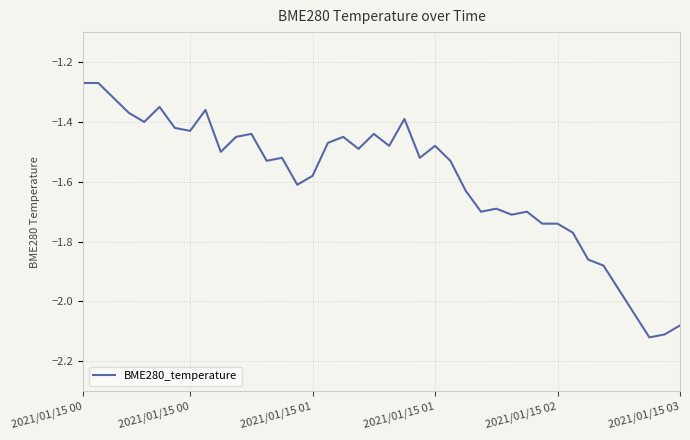

Reading right to left, list all the values displayed in this chart.

-2.1	-2.1	-2.1	-2.0	-2.0	-1.9	-1.9	-1.8	-1.7	-1.7	-1.7	-1.7	-1.7	-1.7	-1.6	-1.5	-1.5	-1.5	-1.4	-1.5	-1.4	-1.5	-1.4	-1.5	-1.6	-1.6	-1.5	-1.5	-1.4	-1.4	-1.5	-1.4	-1.4	-1.4	-1.4	-1.4	-1.4	-1.3	-1.3	-1.3